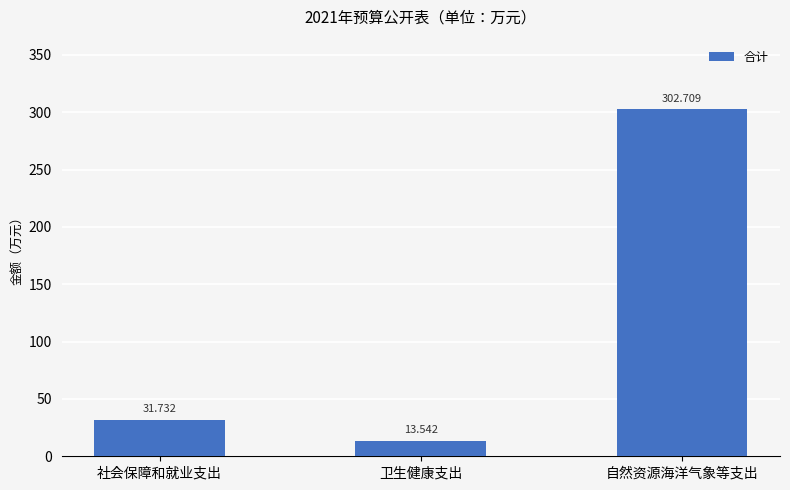

Is it true that the value at 社会保障和就业支出 is 7.2?

False